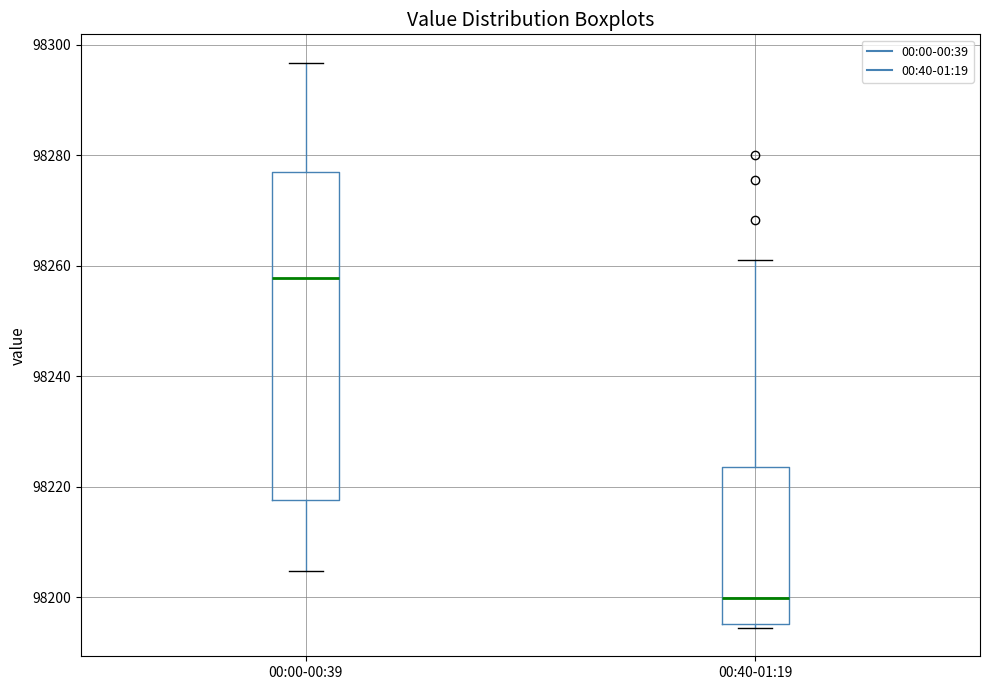

Where does the upper whisker of the box for 00:00-00:39 end on the y-axis? The values are not printed on the chart, so give them approximately, as read against the axis.

98296